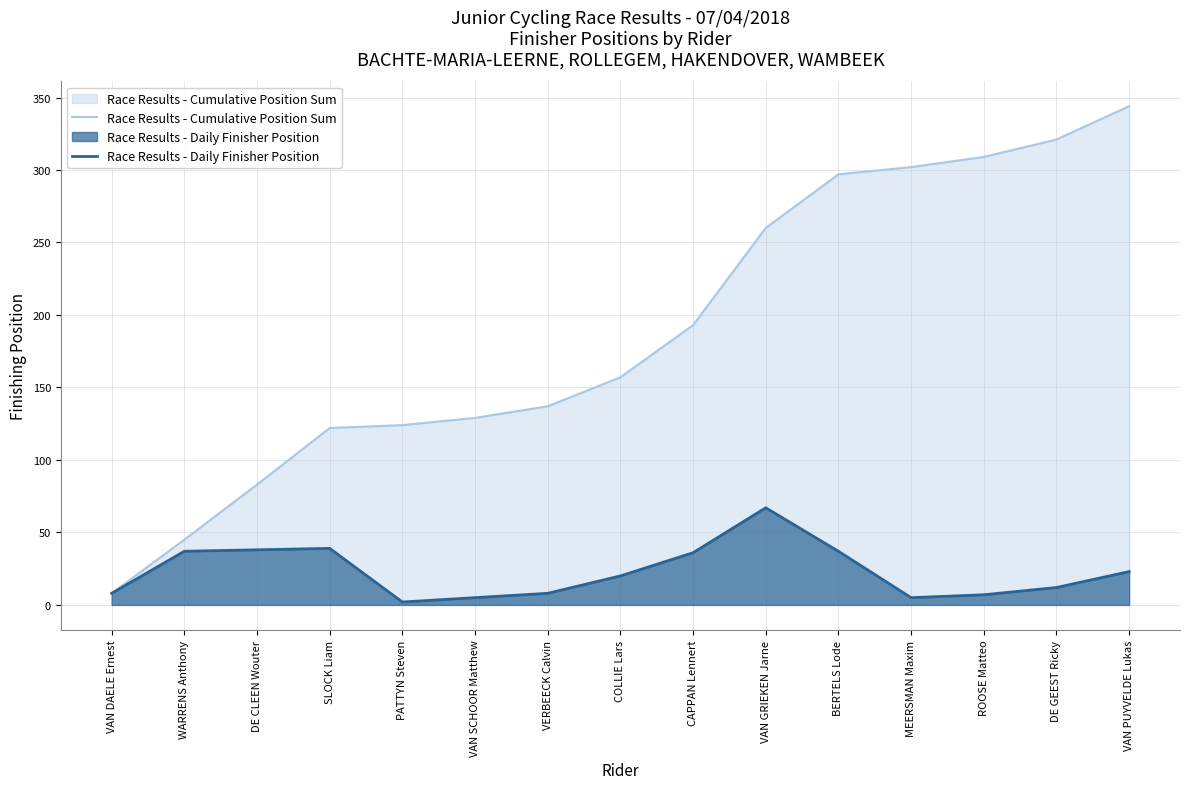

Rank the series at MEERSMAN Maxim from highest to lowest value.

Race Results - Cumulative Position Sum, Race Results - Daily Finisher Position